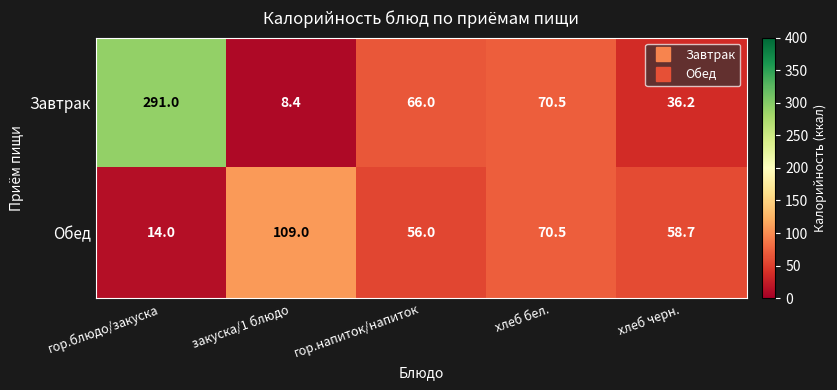

At how many categories does at least one series exceed 274?

1